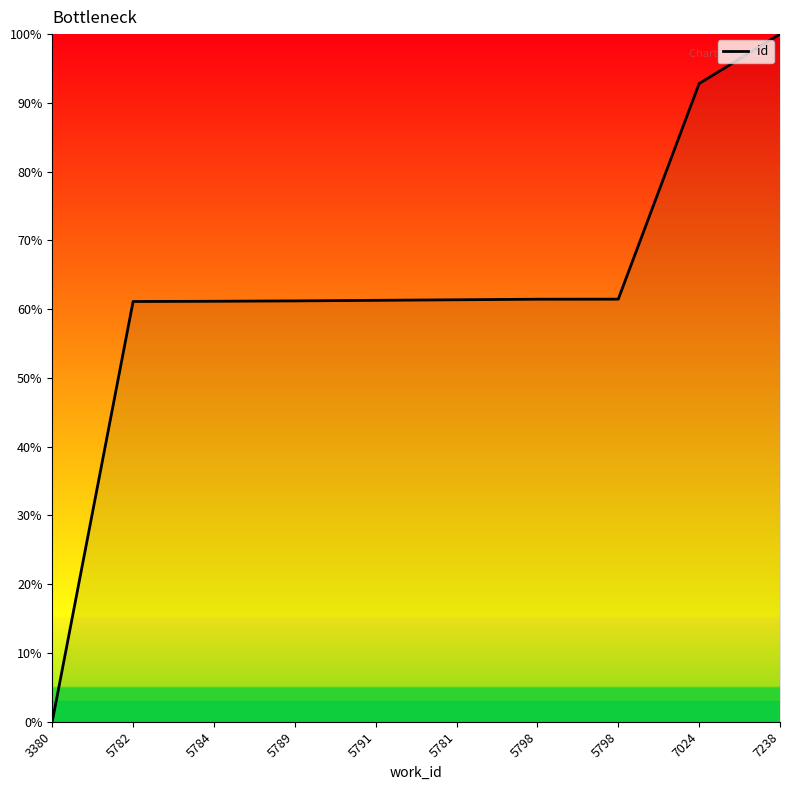

How many lines are shown in the chart?

1